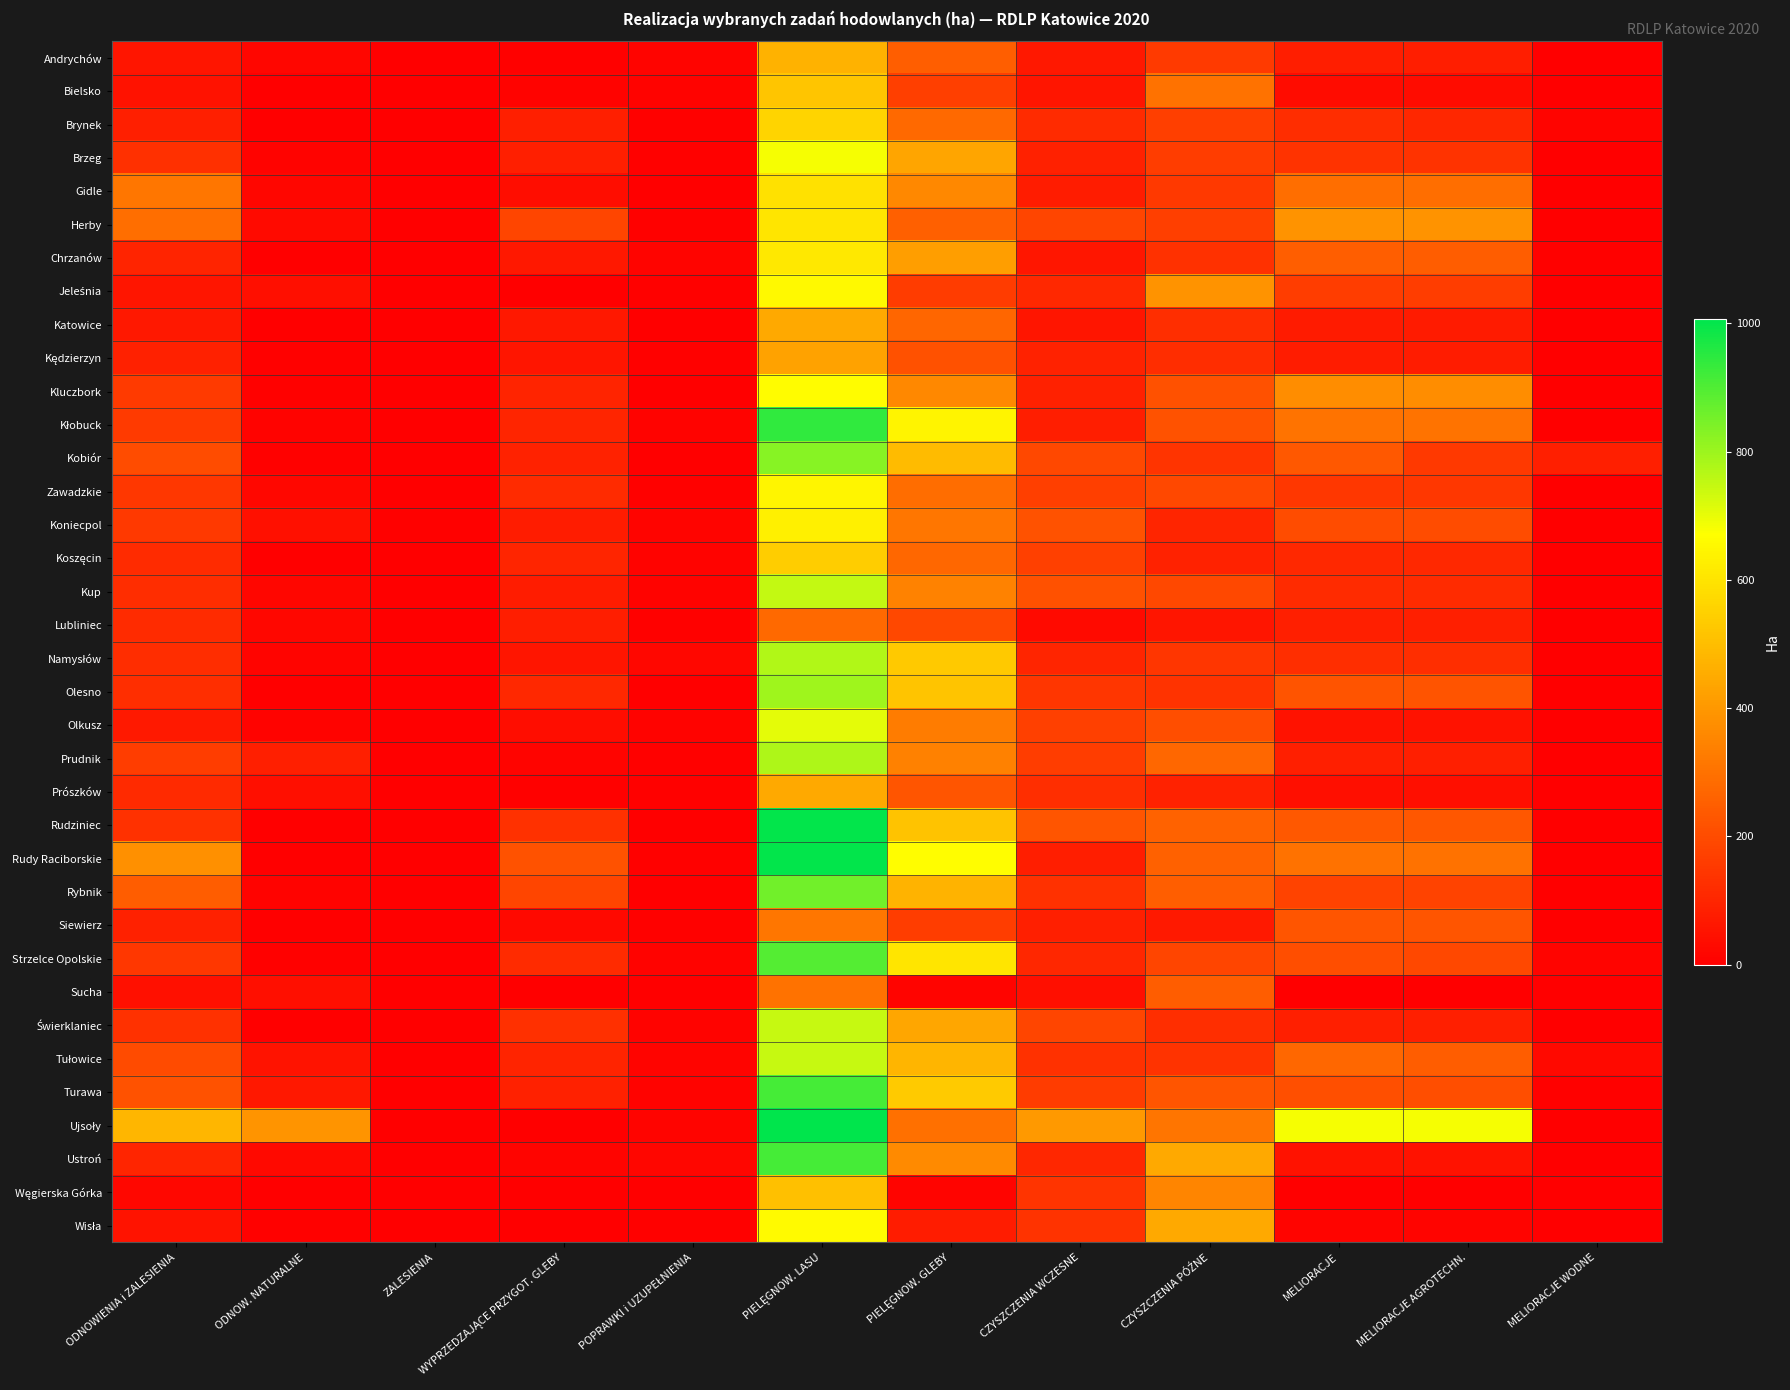

Between ODNOWIENIA i ZALESIENIA and POPRAWKI i UZUPEŁNIENIA, which series saw the biggest shift?

Ujsoły